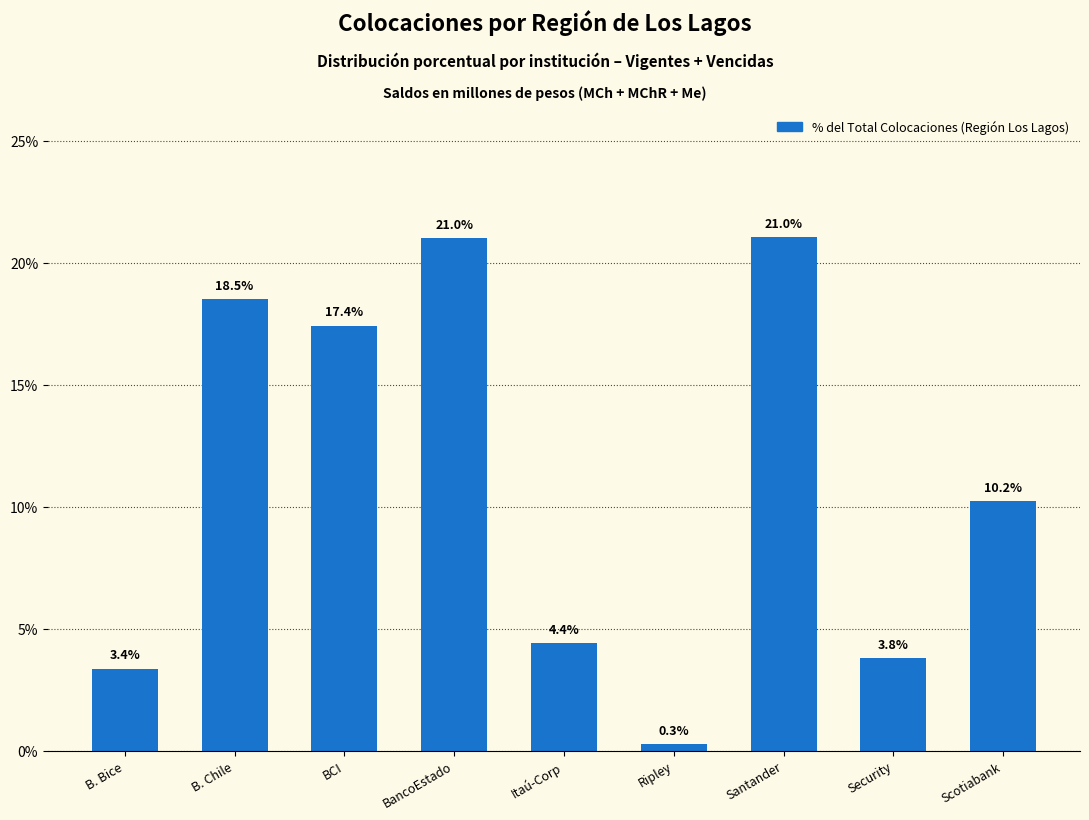

Reading left to right, what are all the values shown in this chart?

B. Bice=3.4	B. Chile=18.5	BCI=17.4	BancoEstado=21.0	Itaú-Corp=4.4	Ripley=0.3	Santander=21.0	Security=3.8	Scotiabank=10.2